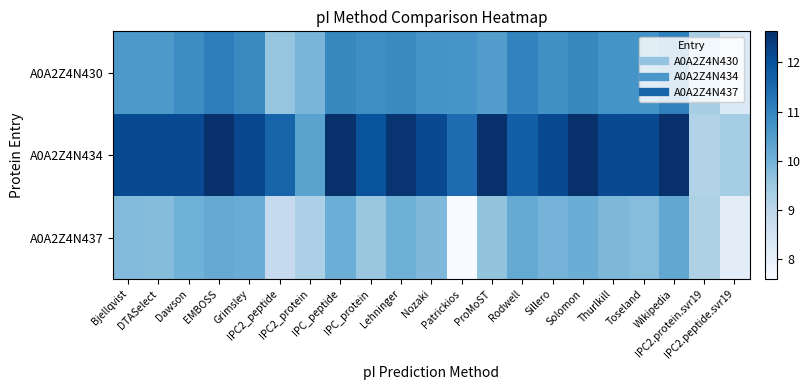

Reading left to right, list all the values displayed in this chart.

A0A2Z4N430: Bjellqvist=10.6	DTASelect=10.6	Dawson=10.8	EMBOSS=11.1	Grimsley=10.9	IPC2_peptide=9.6	IPC2_protein=10.0	IPC_peptide=10.9	IPC_protein=10.8	Lehninger=10.9	Nozaki=10.7	Patrickios=10.7	ProMoST=10.5	Rodwell=11.0	Sillero=10.8	Solomon=10.9	Thurlkill=10.7	Toseland=10.7	Wikipedia=11.1	IPC2.protein.svr19=9.3	IPC2.peptide.svr19=8.3
A0A2Z4N434: Bjellqvist=12.1	DTASelect=12.1	Dawson=12.1	EMBOSS=12.6	Grimsley=12.2	IPC2_peptide=11.6	IPC2_protein=10.4	IPC_peptide=12.6	IPC_protein=12.0	Lehninger=12.5	Nozaki=12.1	Patrickios=11.5	ProMoST=12.6	Rodwell=11.7	Sillero=12.1	Solomon=12.6	Thurlkill=12.1	Toseland=12.1	Wikipedia=12.6	IPC2.protein.svr19=9.2	IPC2.peptide.svr19=9.4
A0A2Z4N437: Bjellqvist=9.8	DTASelect=9.8	Dawson=10.0	EMBOSS=10.2	Grimsley=10.1	IPC2_peptide=8.9	IPC2_protein=9.3	IPC_peptide=10.1	IPC_protein=9.5	Lehninger=10.1	Nozaki=9.9	Patrickios=7.6	ProMoST=9.6	Rodwell=10.2	Sillero=10.0	Solomon=10.1	Thurlkill=9.9	Toseland=9.8	Wikipedia=10.3	IPC2.protein.svr19=9.2	IPC2.peptide.svr19=8.1